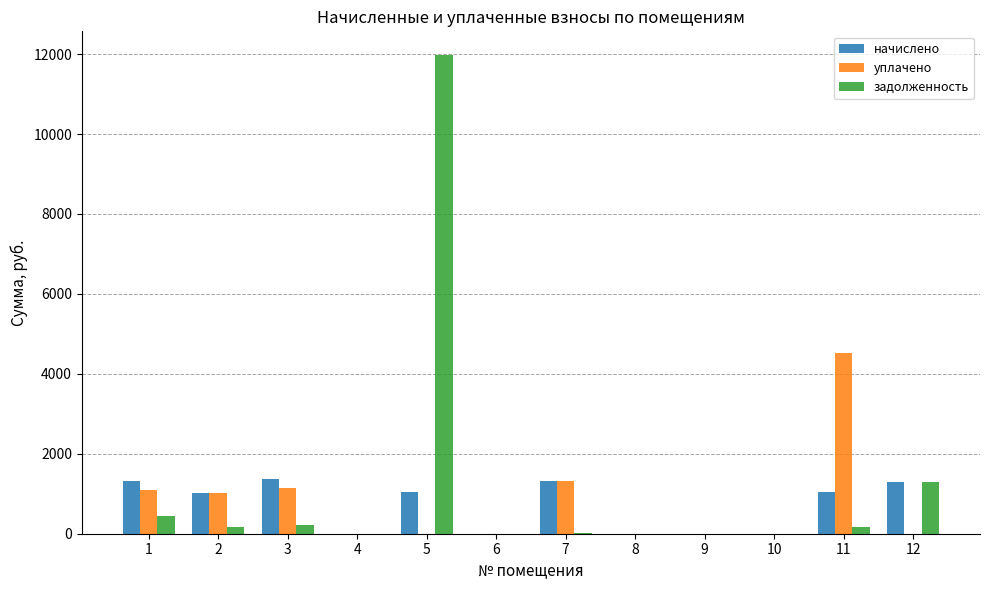

Between 1 and 8, which series saw the biggest shift?

начислено